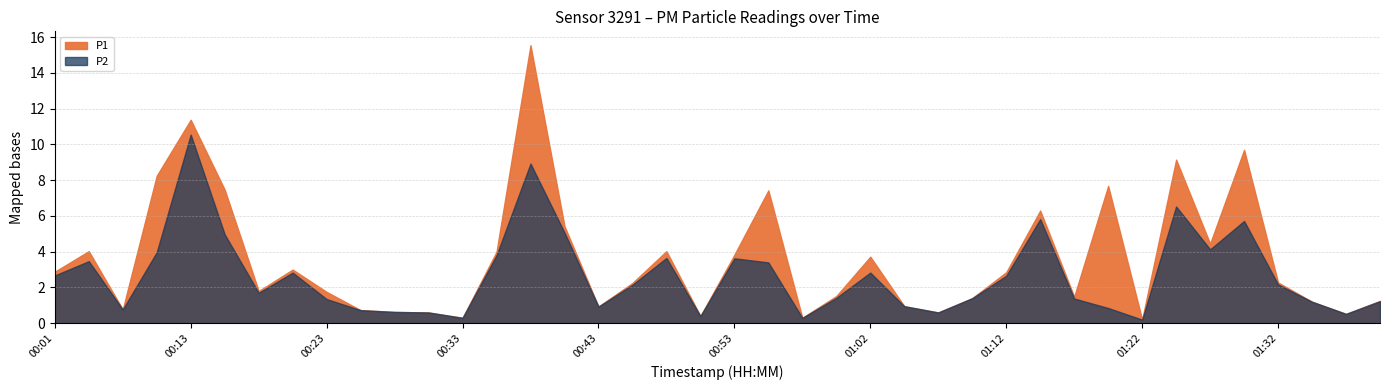

True or false: P1 has a value of 0.7 at 00:26.

True